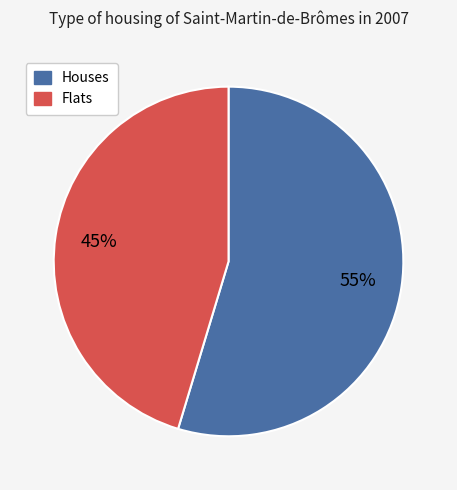

Is there any slice that represents more than half of the pie?

Yes